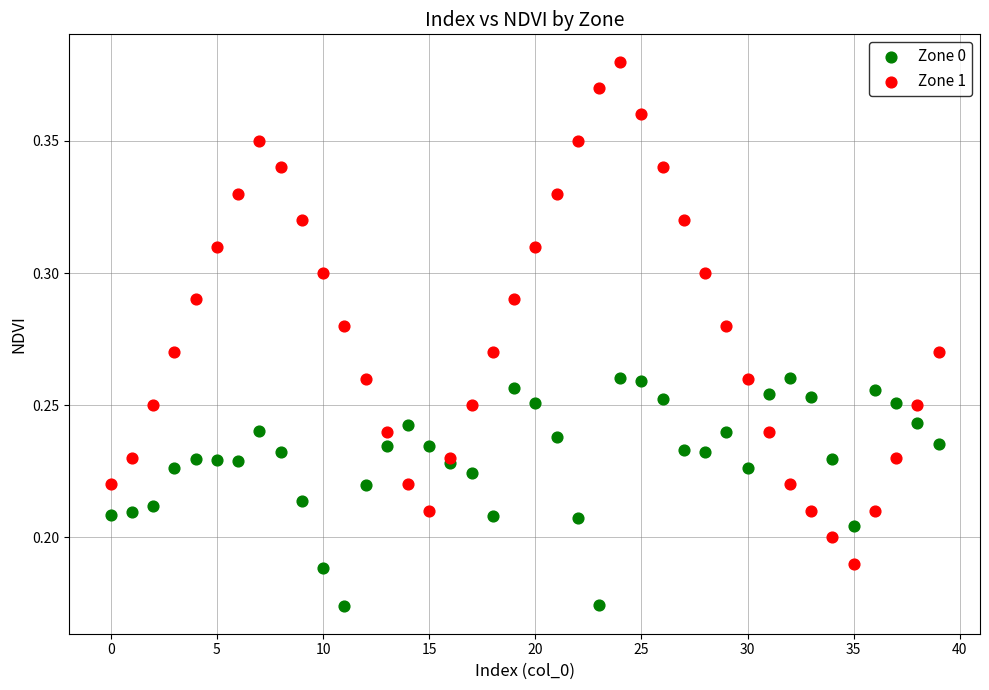

Which series reaches the maximum Y coordinate?

Zone 1